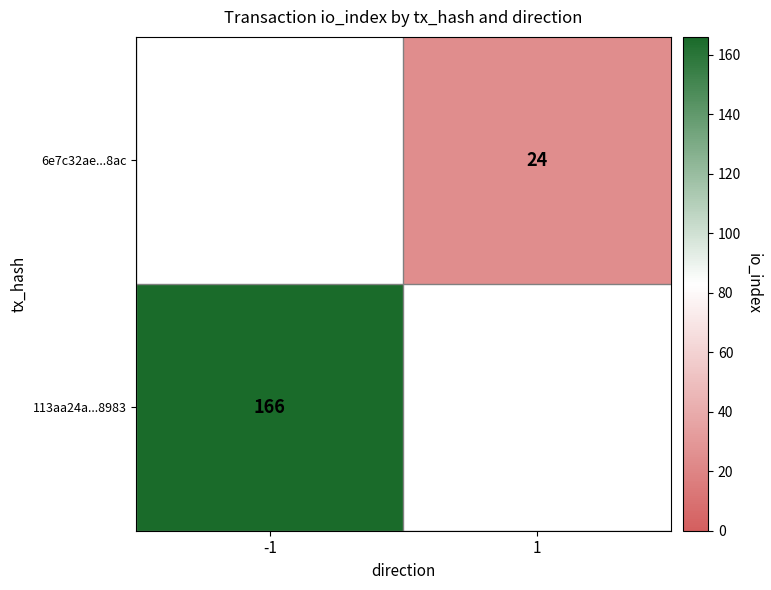

Is it true that 113aa24a...8983 equals 166 at -1?

True